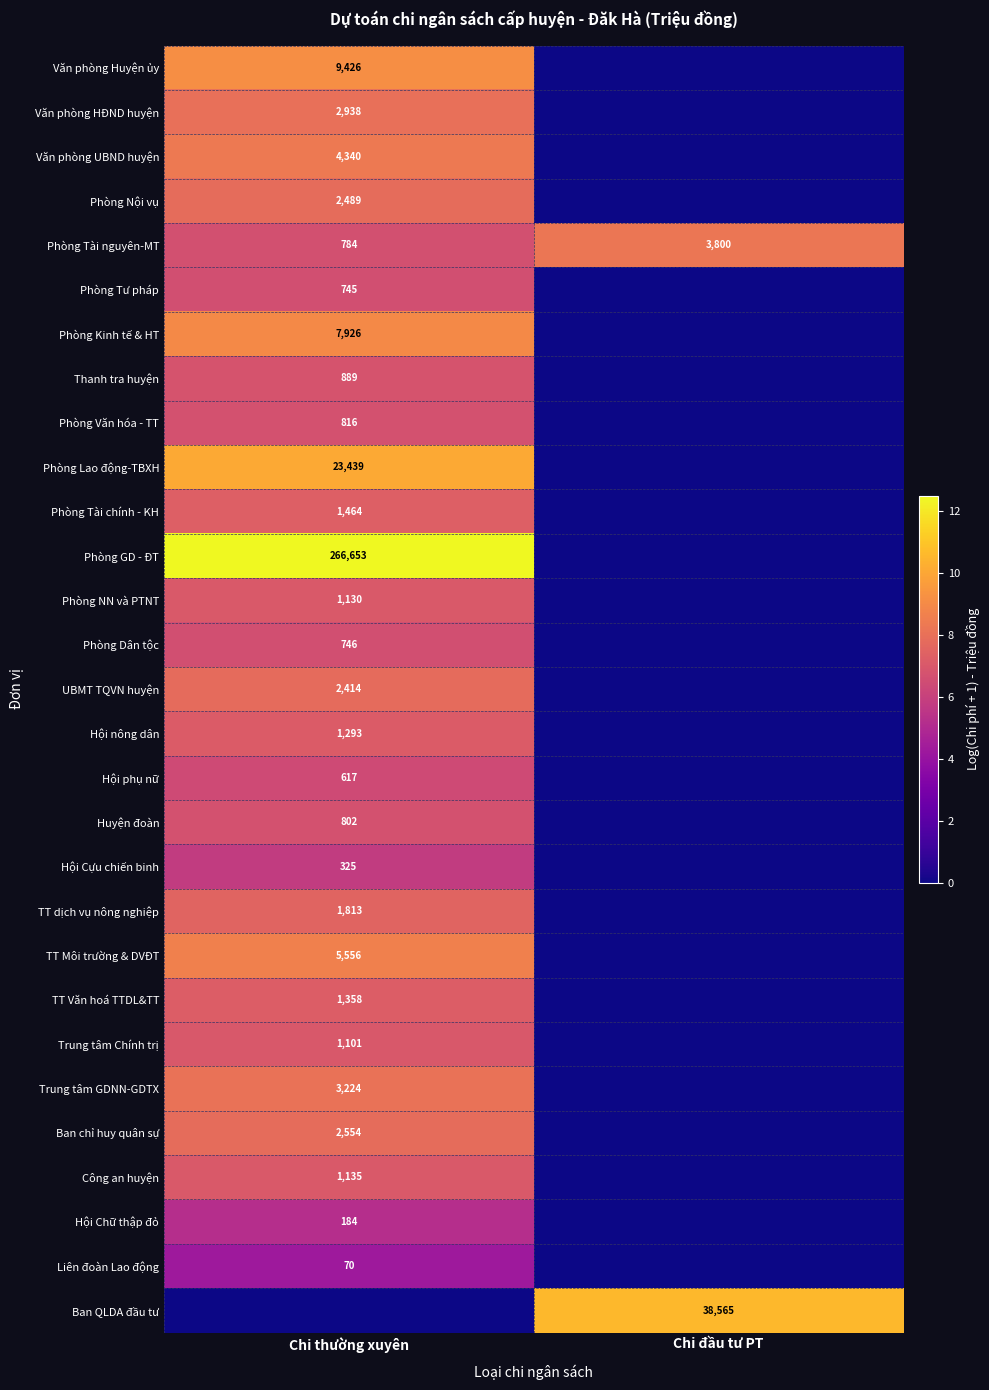

Is the value of Phòng Dân tộc at Chi thường xuyên greater than the value of Trung tâm GDNN-GDTX at Chi thường xuyên?

No